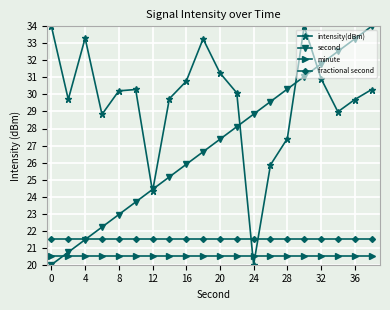

What is the value of the intensity(dBm) point at the 13th from the left?

20.0